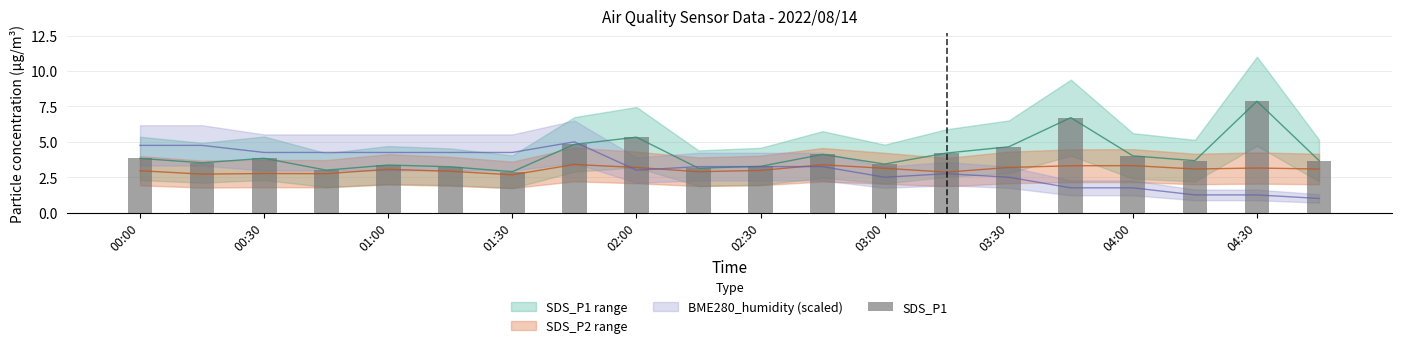

Are the bars horizontal?

No